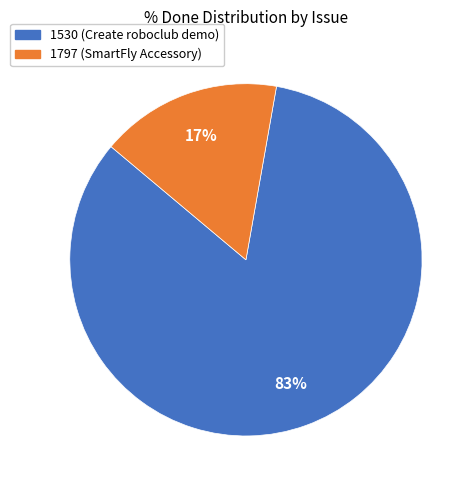

To the nearest percent, what portion does 1797 (SmartFly Accessory) represent?

17%